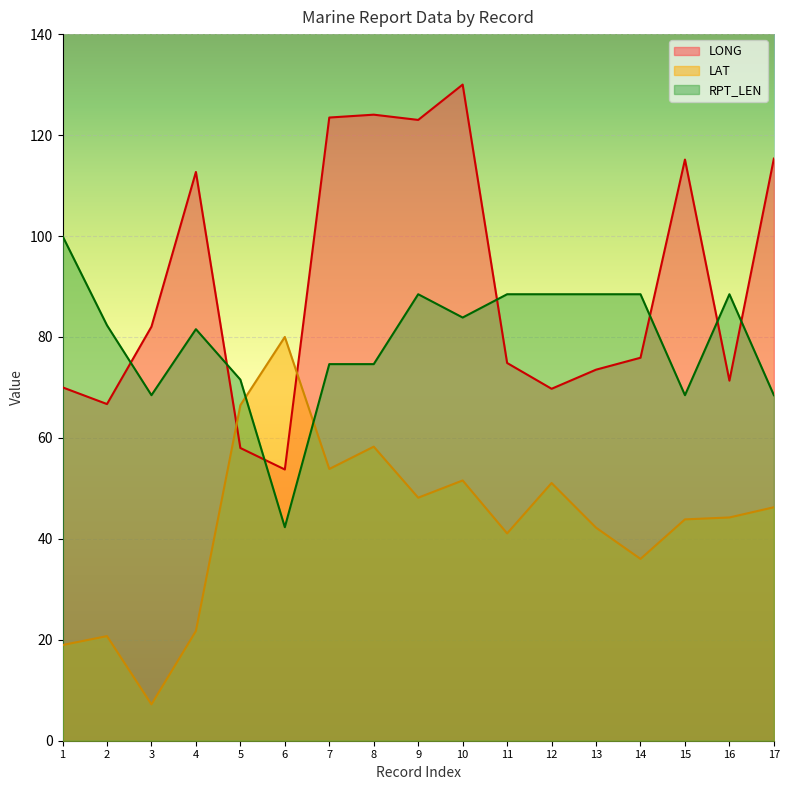

Between 13 and 3, which is larger?

3